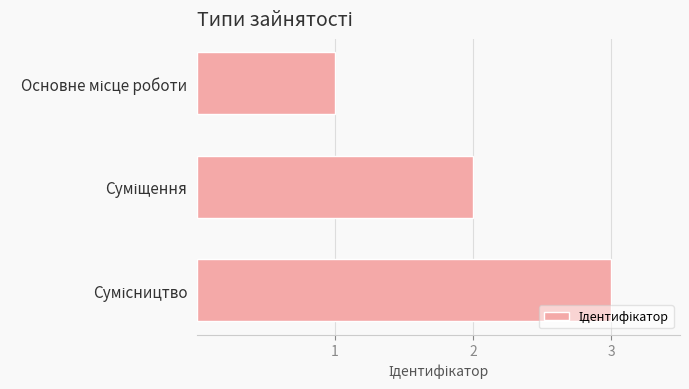

What is the sum of all values?

6